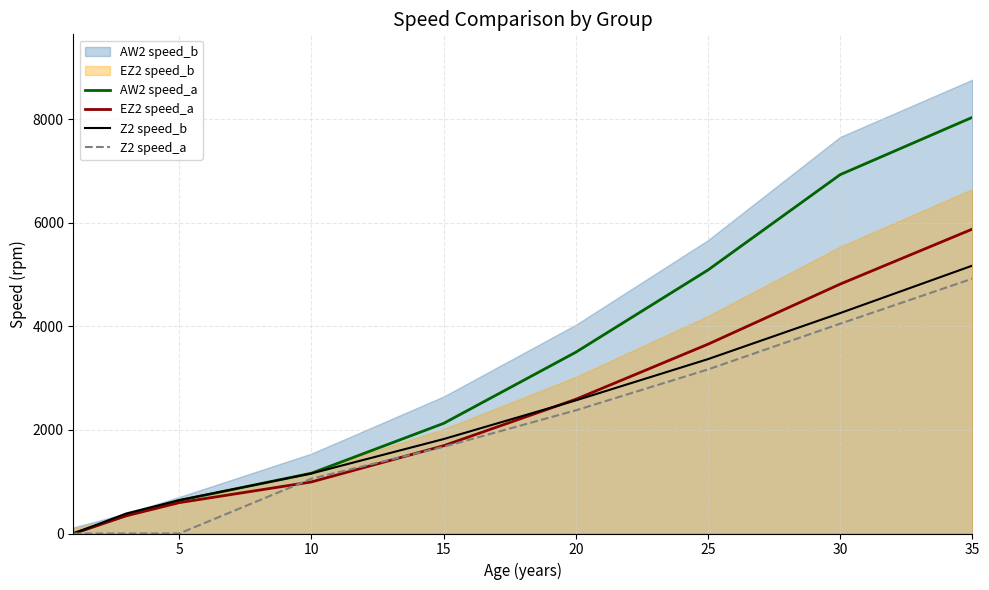

The value of EZ2 speed_a at 30 is 4817. True or false?

True